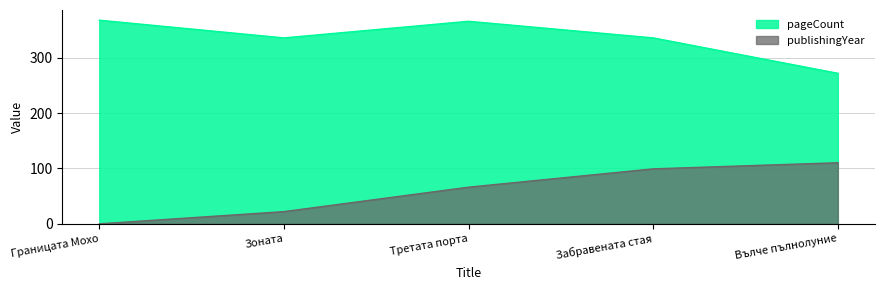

True or false: publishingYear and pageCount intersect in this chart.

False